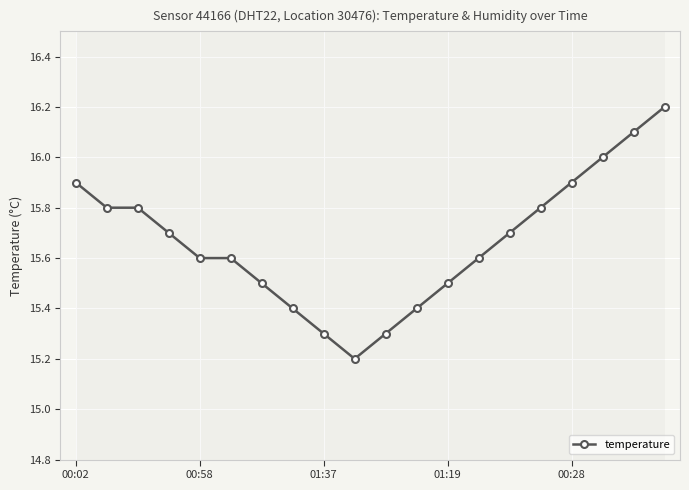

What is the value of the 16th point from the left?

15.8